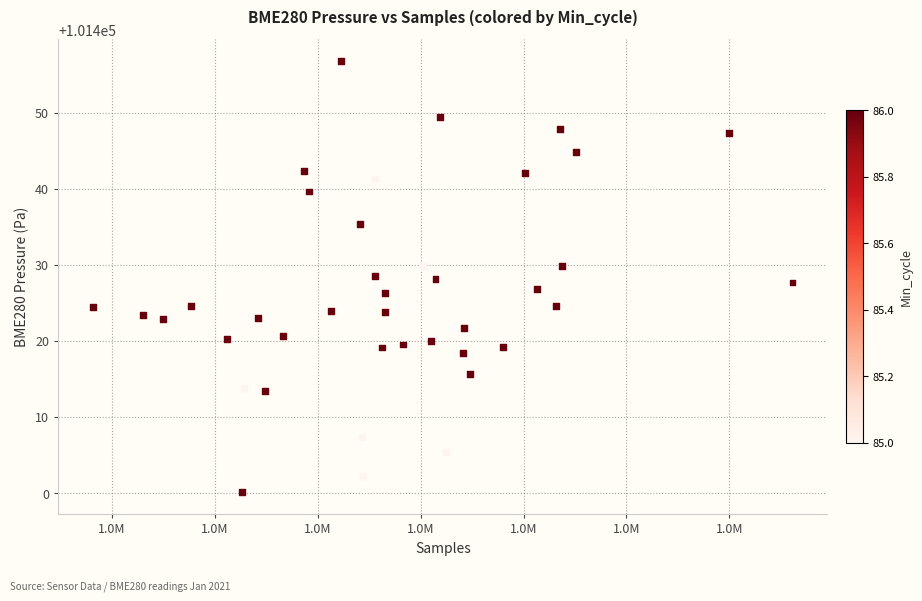

What is the range of X values (max minus min)?

33983.0